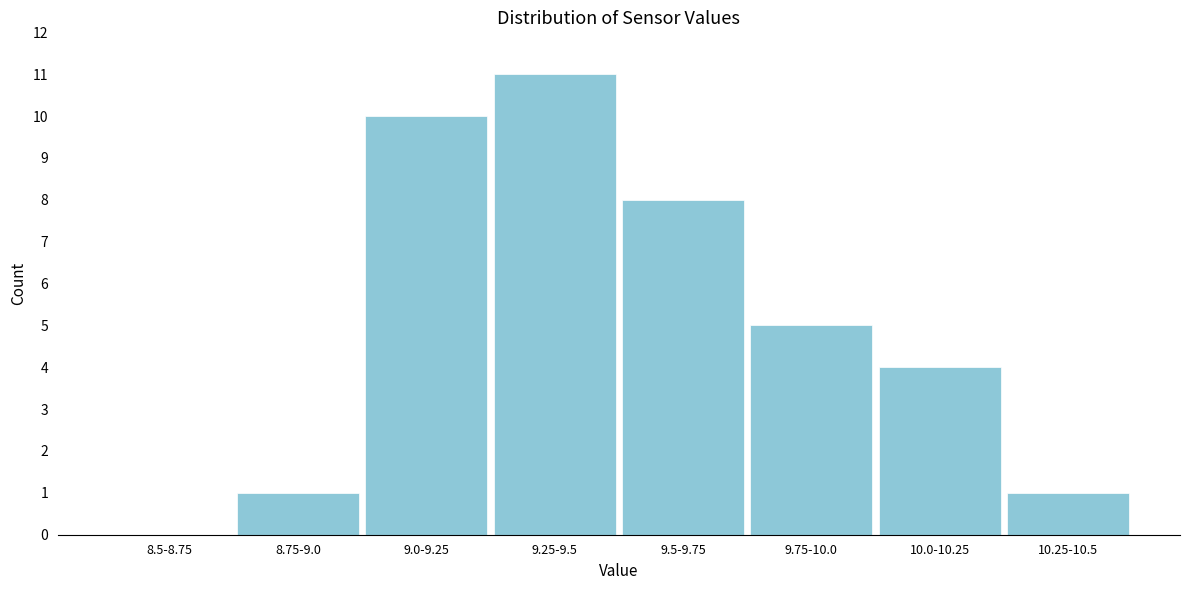

Reading right to left, what are all the values shown in this chart?

10.25-10.5=1	10.0-10.25=4	9.75-10.0=5	9.5-9.75=8	9.25-9.5=11	9.0-9.25=10	8.75-9.0=1	8.5-8.75=0